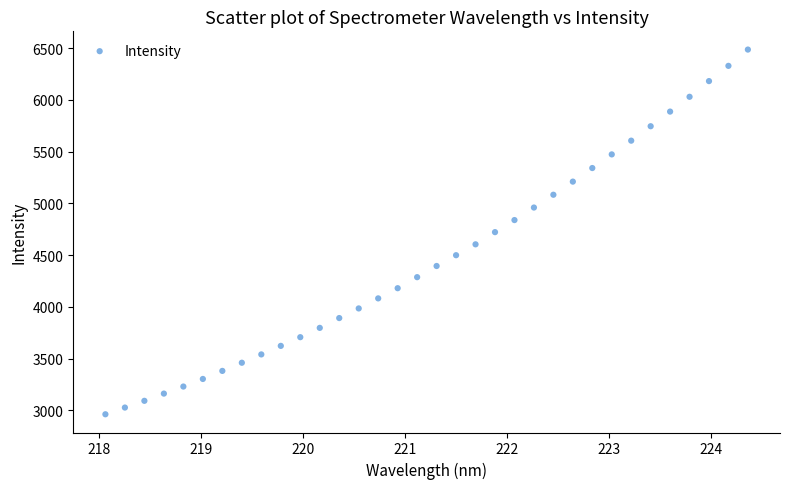

What is the range of Y values (max minus min)?

3523.8